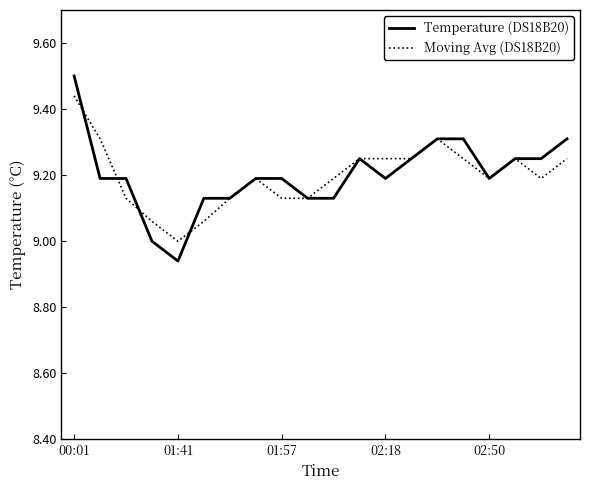

List the series in order of their peak value, lowest first.

Moving Avg (DS18B20), Temperature (DS18B20)